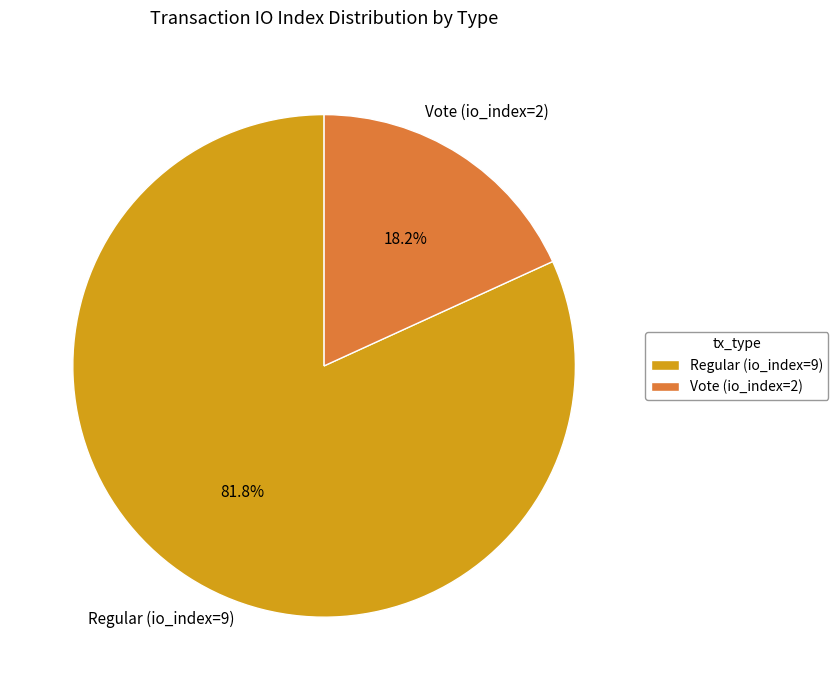

How much of the chart is everything except Regular (io_index=9)?

18.2%